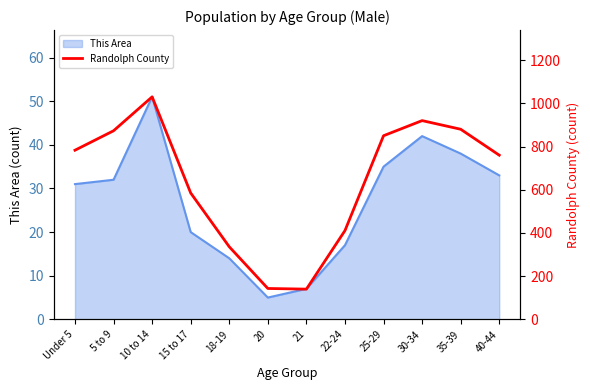

Which category has the highest value in the This Area series?

10 to 14